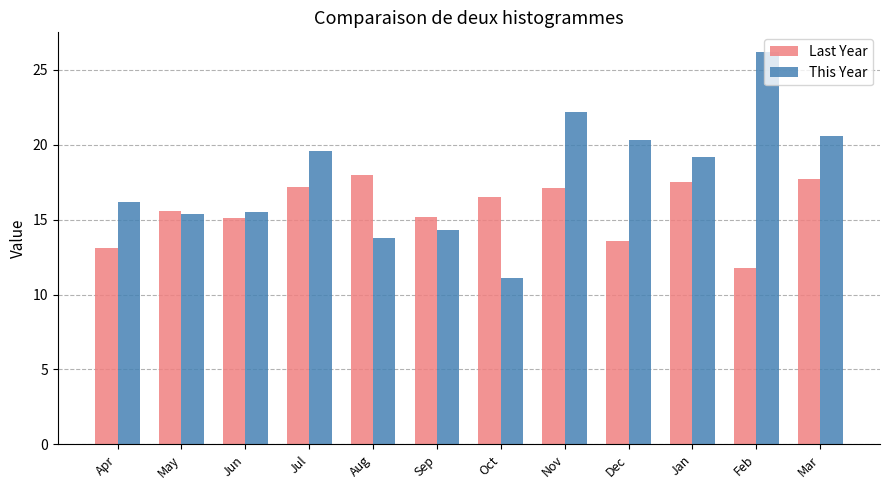

What is the difference between the highest and lowest values at Oct?

5.4